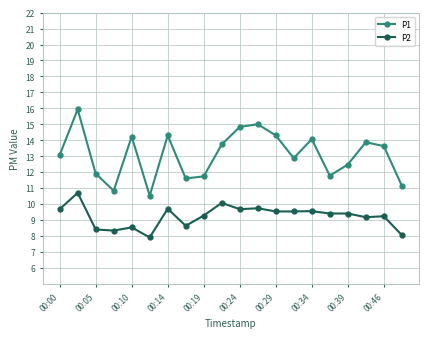

What is the value of the P2 point at the 6th from the left?

7.9